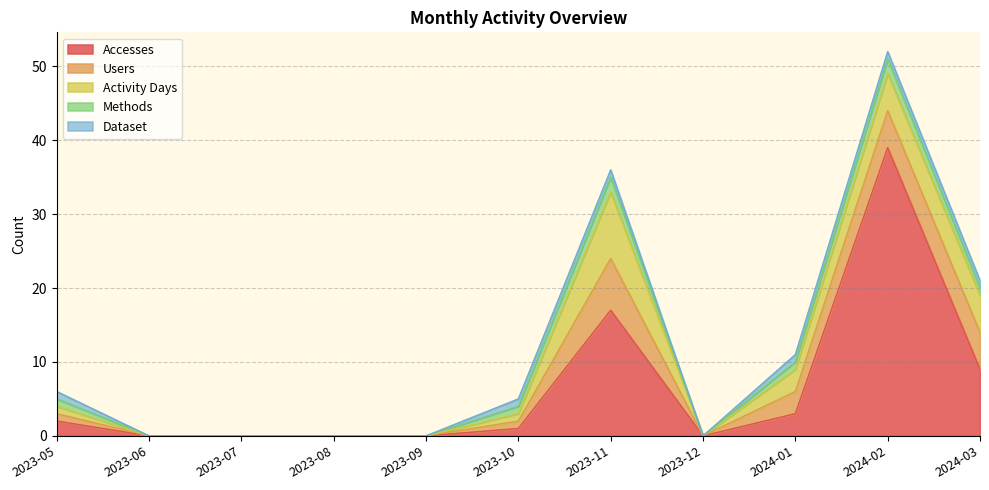

The Activity Days series shows -3 at 2023-08. True or false?

False